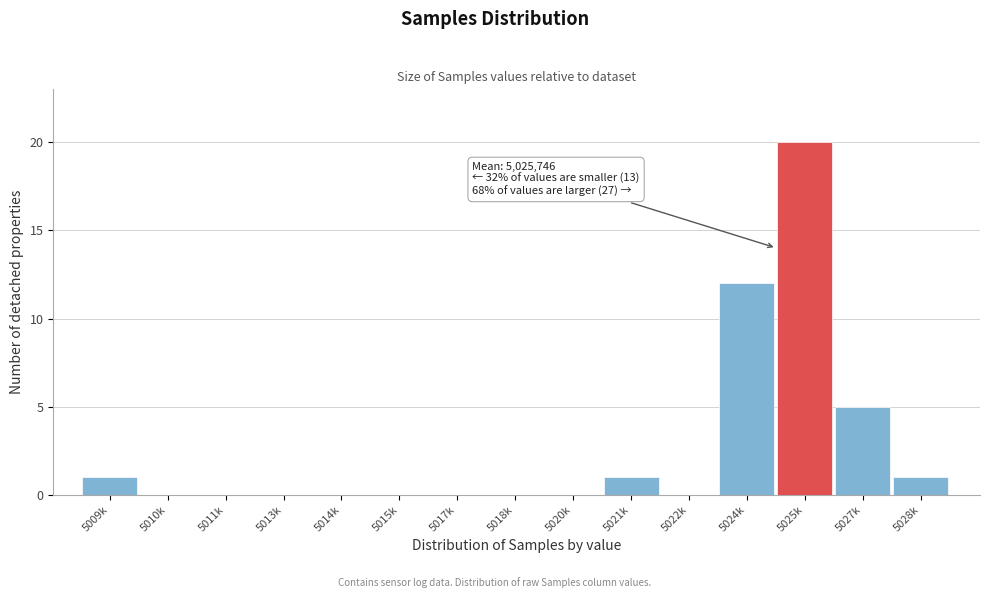

Reading left to right, transcribe all the data shown in this chart.

5009k=1	5010k=0	5011k=0	5013k=0	5014k=0	5015k=0	5017k=0	5018k=0	5020k=0	5021k=1	5022k=0	5024k=12	5025k=20	5027k=5	5028k=1